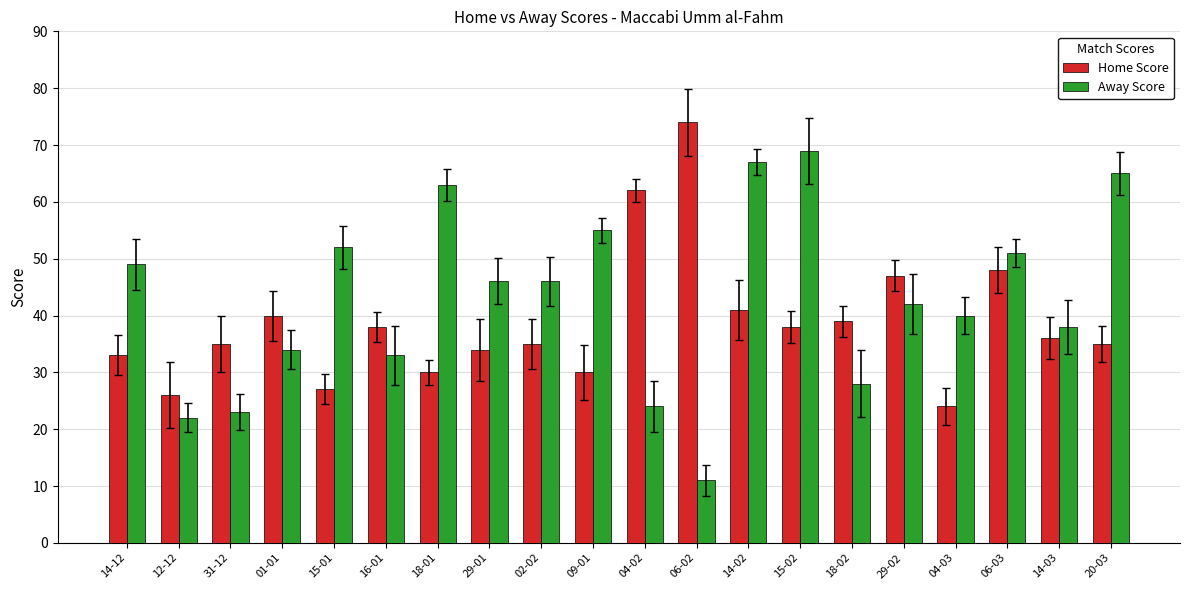

Is it true that Home Score equals 74 at 06-02?

True